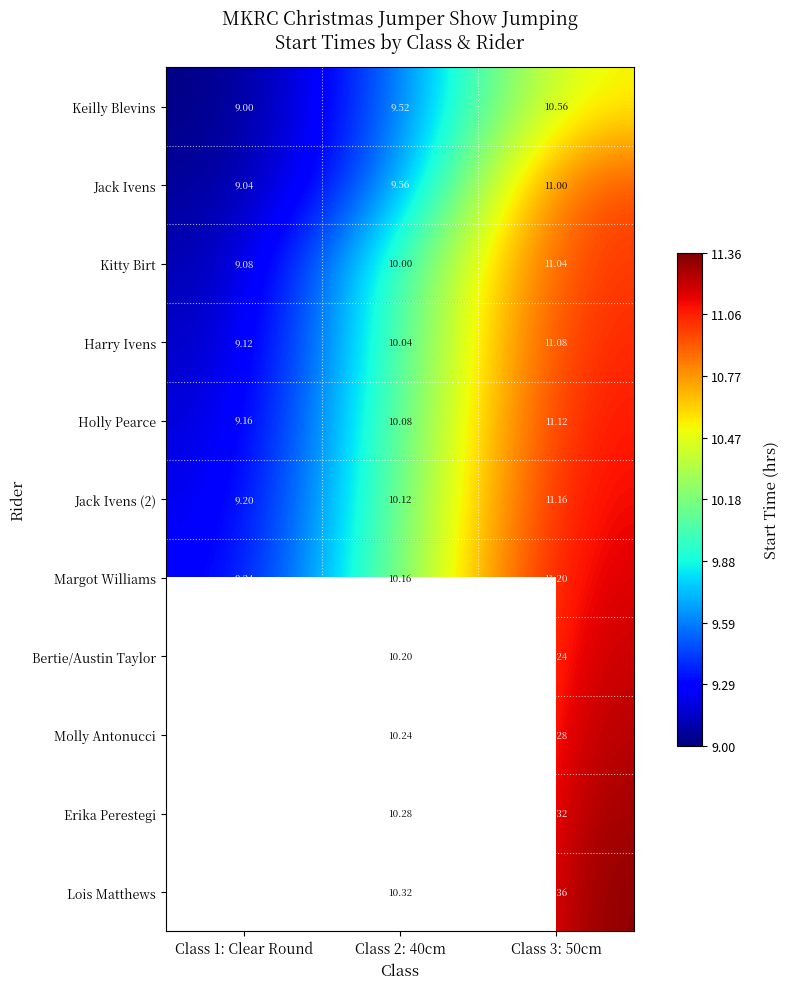

Which series changed the most between Class 2: 40cm and Class 3: 50cm?

Jack Ivens